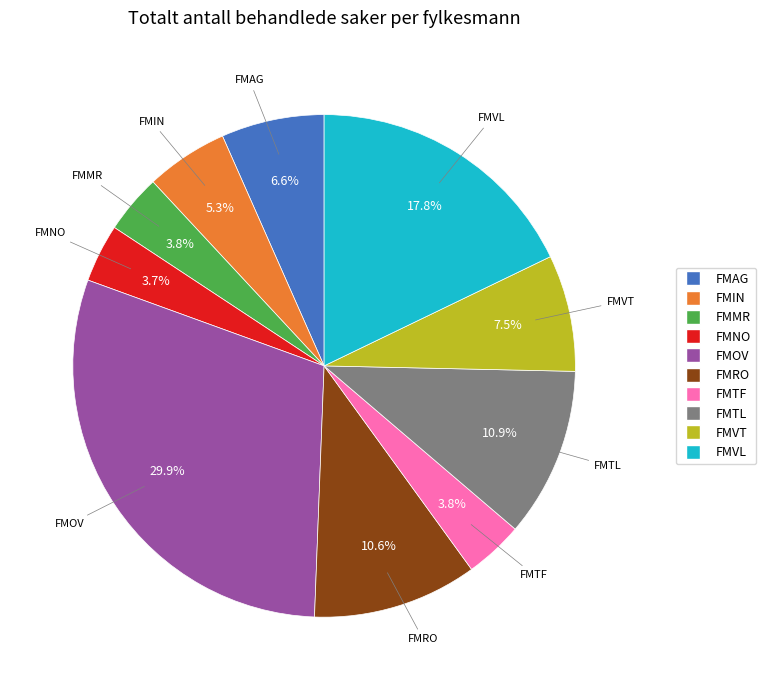

What portion of the pie excludes FMIN?

94.7%